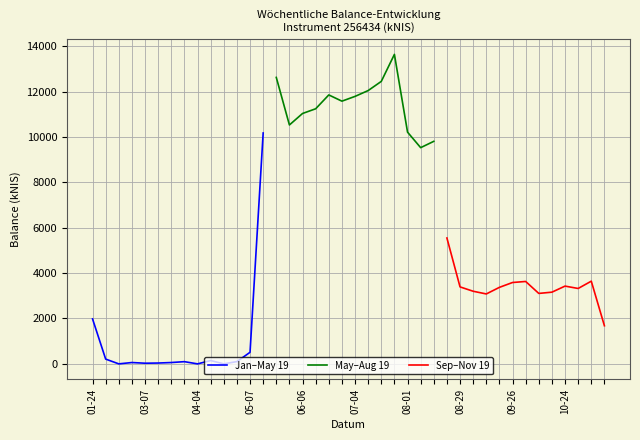

Reading left to right, what are all the values shown in this chart?

2019-01-24=1980.4	2019-01-31=210.7	2019-02-07=0.0	2019-02-28=59.1	2019-03-07=29.0	2019-03-14=36.9	2019-03-20=59.1	2019-03-28=97.1	2019-04-04=0.0	2019-04-11=146.3	2019-04-18=0.0	2019-05-02=100.7	2019-05-07=509.9	2019-05-16=10173.0	2019-05-23=12621.4	2019-05-30=10526.7	2019-06-06=11032.6	2019-06-13=11239.8	2019-06-20=11850.0	2019-06-27=11575.5	2019-07-04=11785.5	2019-07-11=12042.5	2019-07-18=12446.3	2019-07-25=13636.5	2019-08-01=10210.1	2019-08-08=9526.5	2019-08-15=9805.5	2019-08-22=5546.3	2019-08-29=3391.6	2019-09-05=3200.2	2019-09-12=3080.7	2019-09-19=3371.5	2019-09-26=3585.2	2019-10-03=3630.8	2019-10-10=3104.5	2019-10-17=3159.2	2019-10-24=3426.5	2019-10-31=3322.3	2019-11-07=3643.7	2019-11-14=1680.2